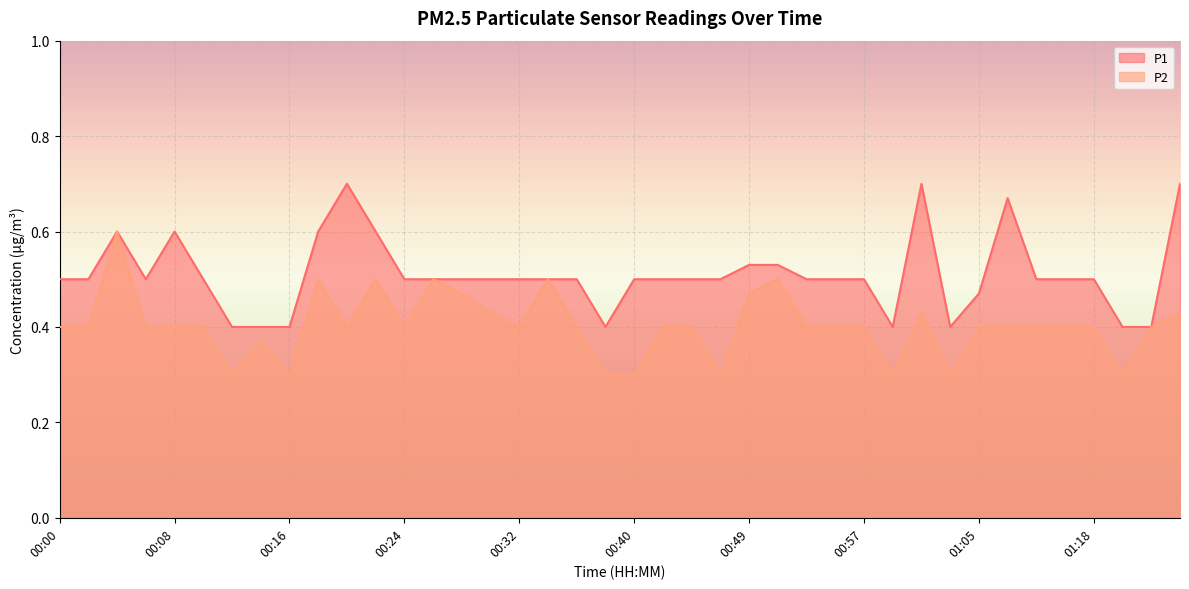

What is the label of the 19th point from the right?

00:42